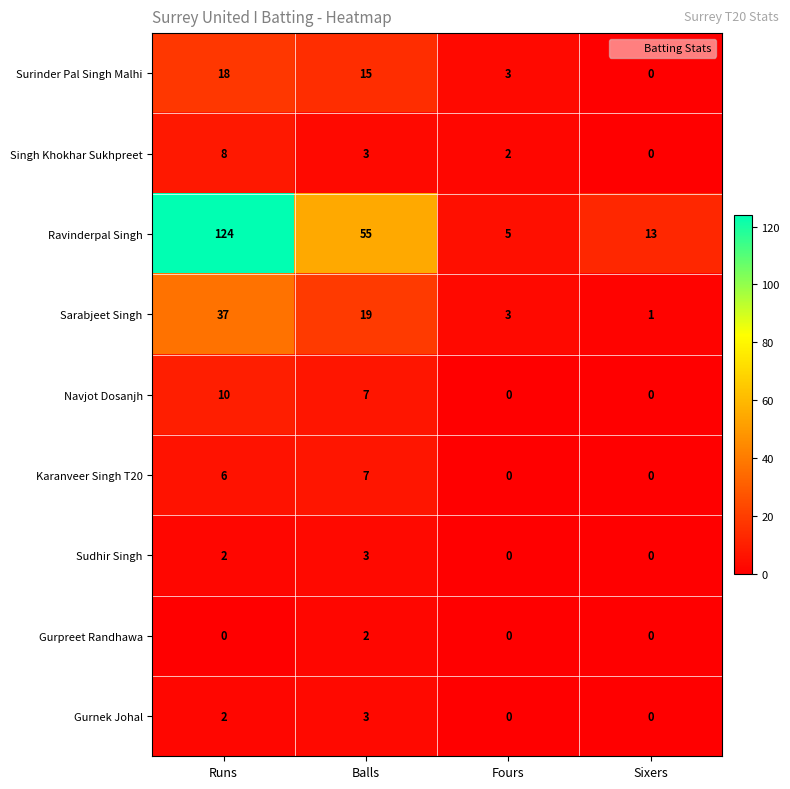

What is the lowest value of the Ravinderpal Singh series?

5